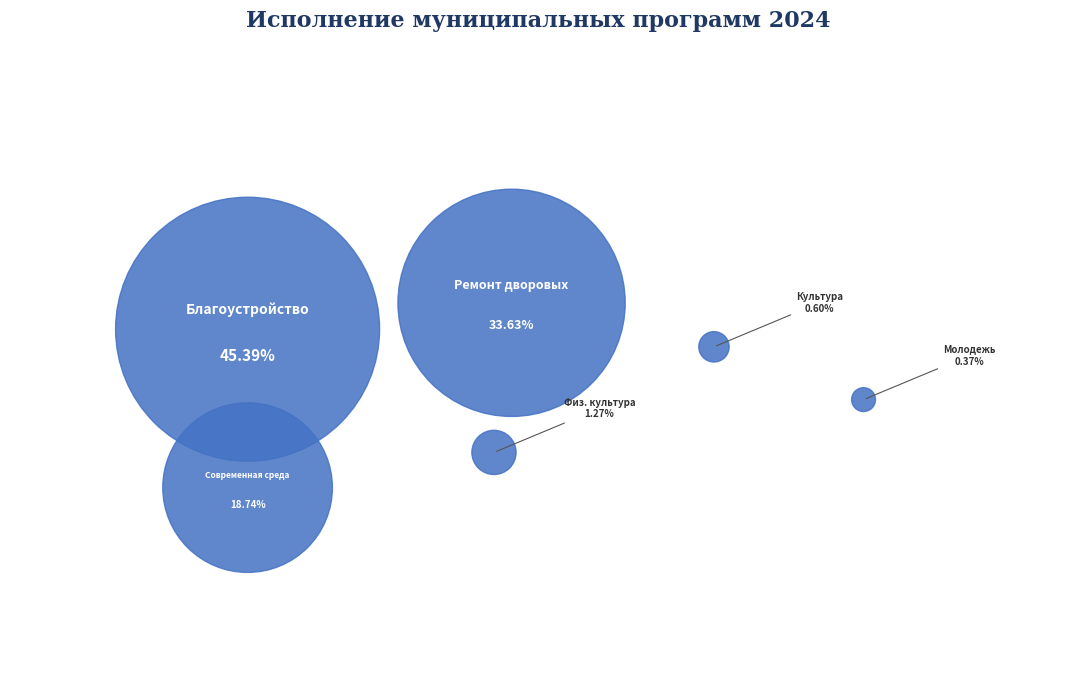

How many slices are in this pie chart?

6